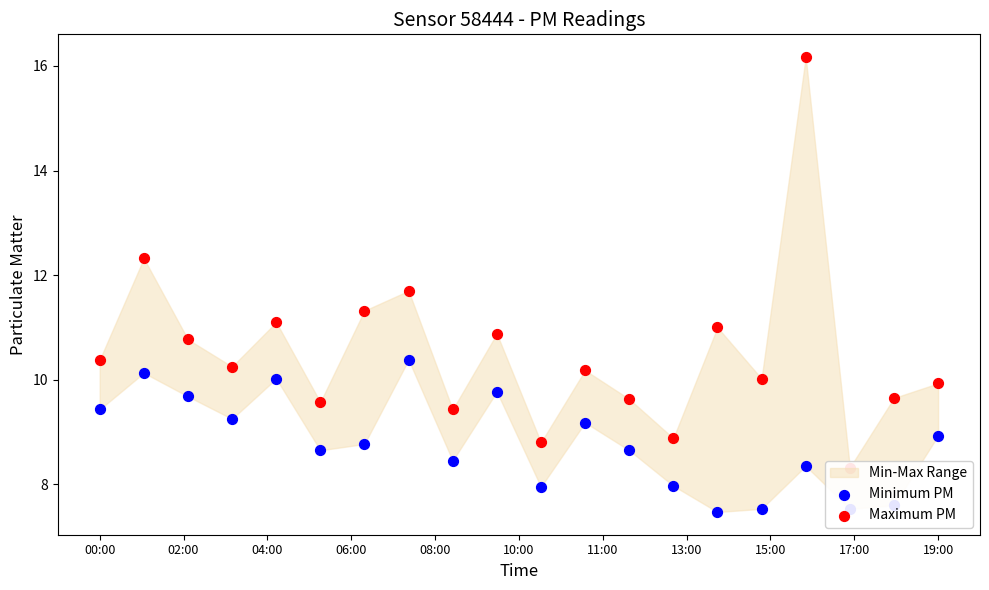

Which series reaches the minimum Y coordinate?

Minimum PM